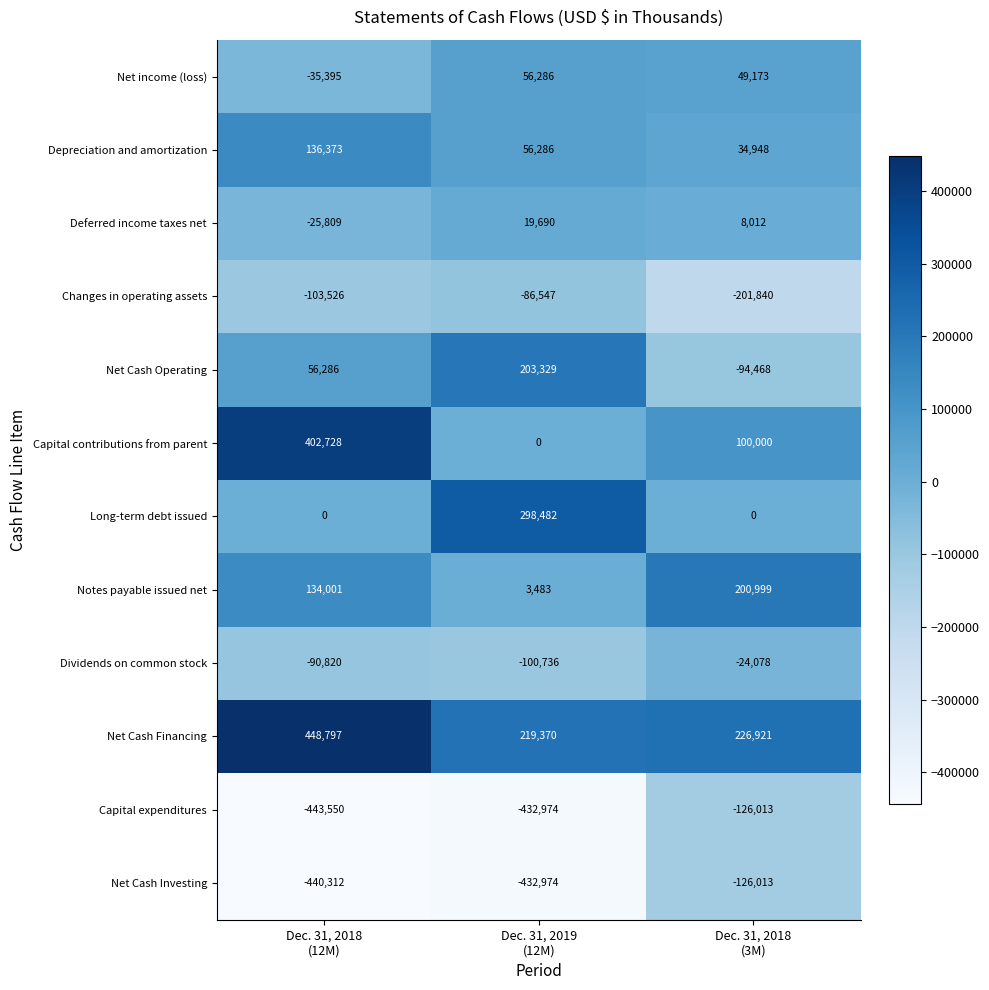

Which series has the largest total across all categories?

Net Cash Financing